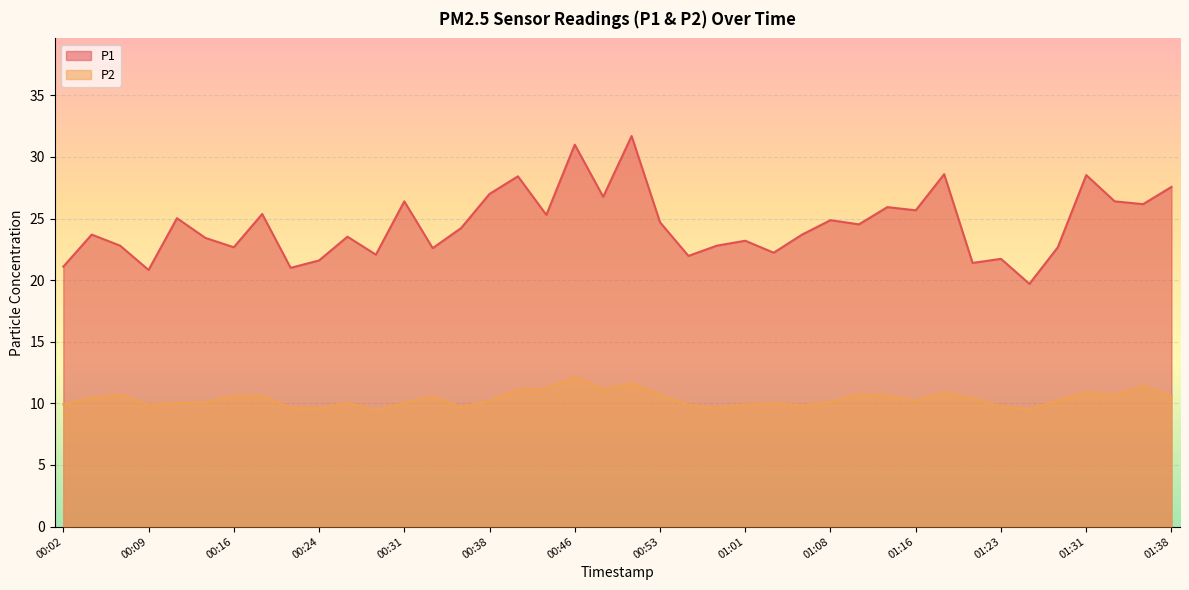

What is the sum of all P1 values?

978.9